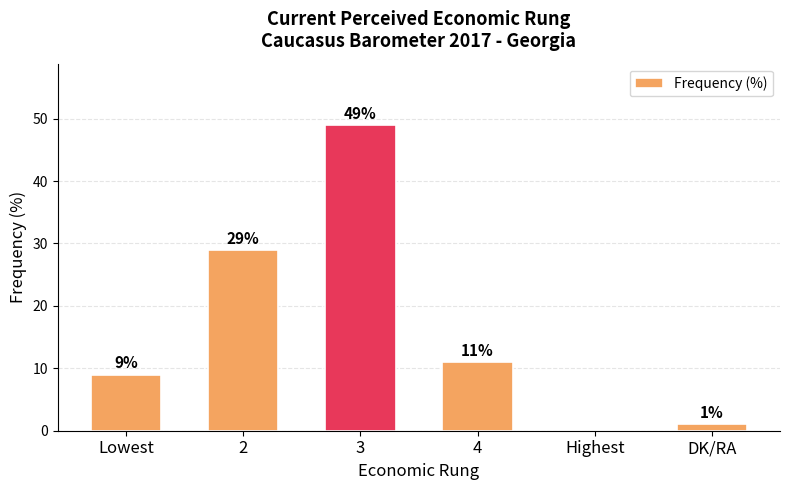

Are the bars horizontal?

No